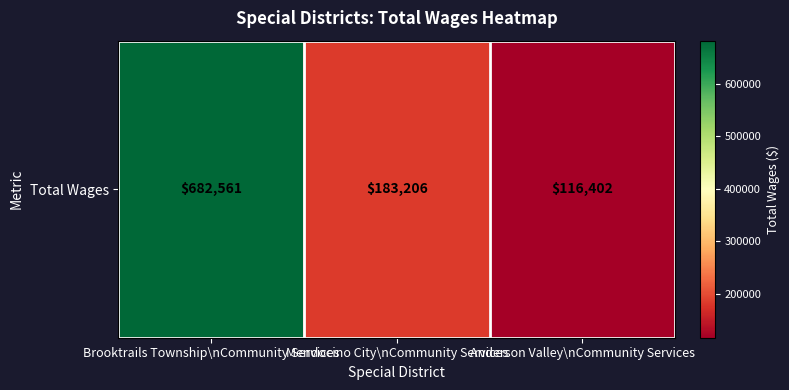

Reading left to right, transcribe all the data shown in this chart.

Brooktrails Township\nCommunity Services=682561	Mendocino City\nCommunity Services=183206	Anderson Valley\nCommunity Services=116402